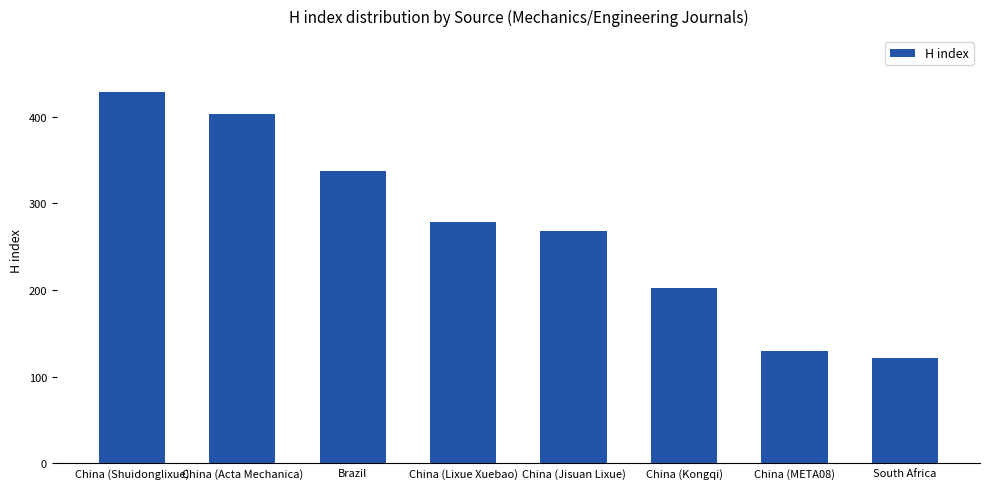

Reading right to left, what are all the values shown in this chart?

South Africa=121	China (META08)=130	China (Kongqi)=202	China (Jisuan Lixue)=268	China (Lixue Xuebao)=279	Brazil=338	China (Acta Mechanica)=403	China (Shuidonglixue)=429